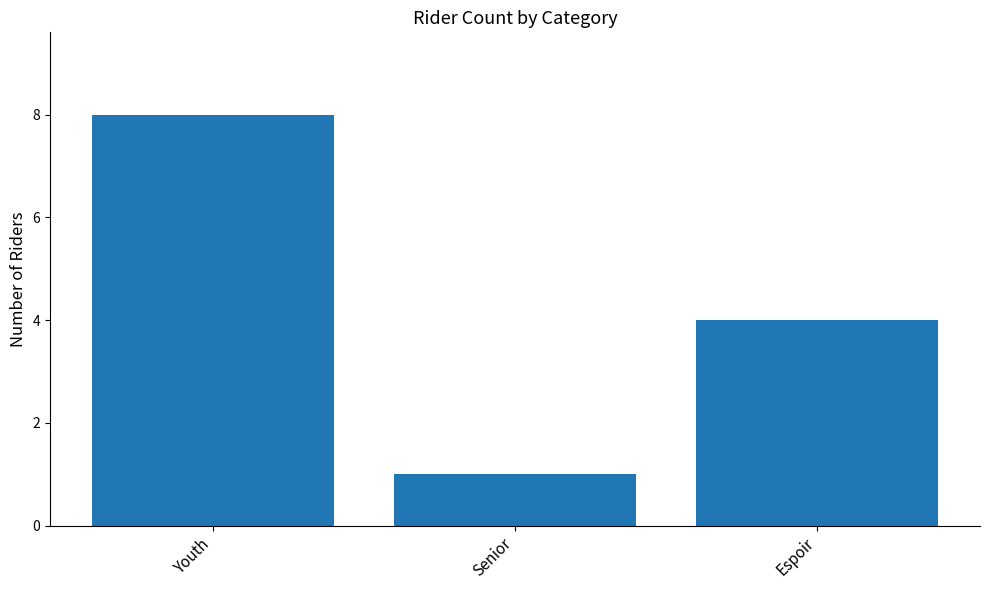

What position from the left is Youth?

1